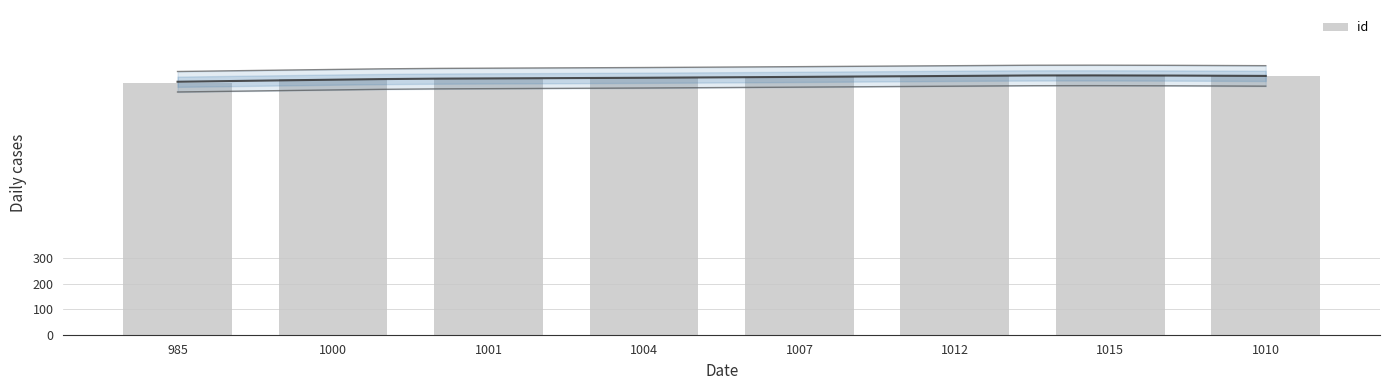

How many bars are there in total?

8